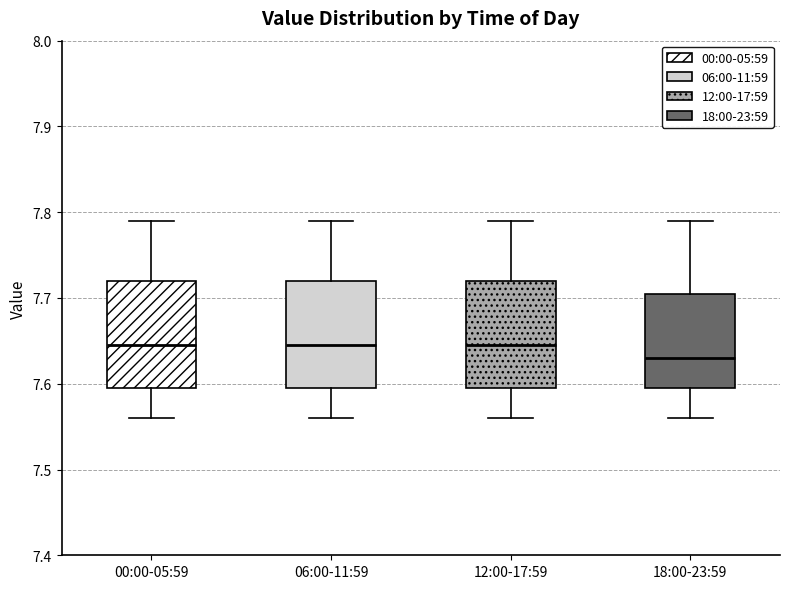

Where does the median line of the box for 00:00-05:59 sit on the y-axis? The values are not printed on the chart, so give them approximately, as read against the axis.

7.65